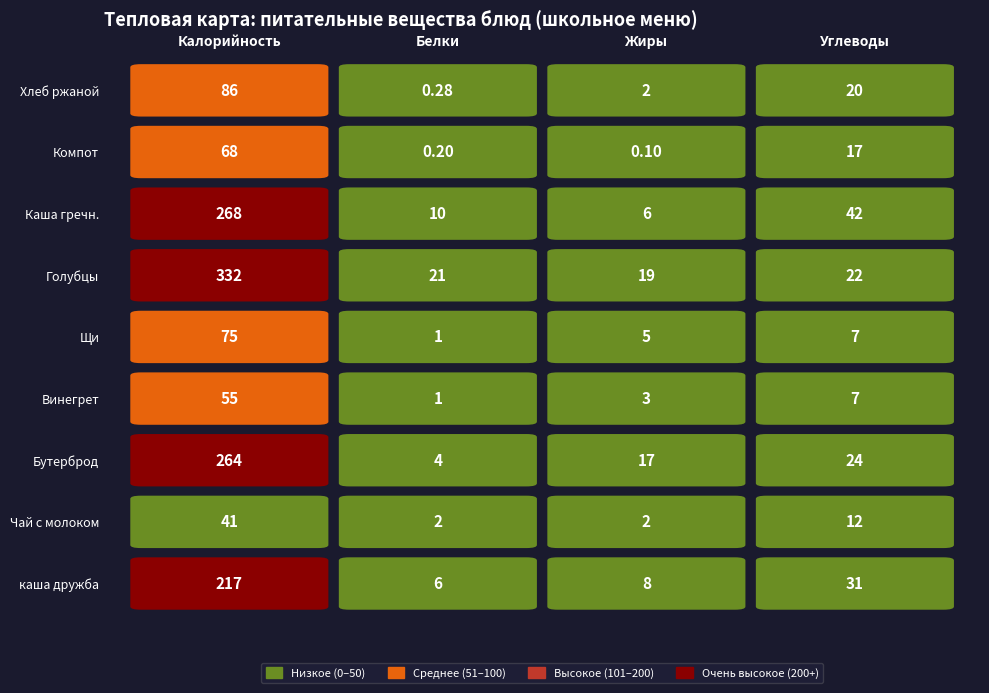

Where is каша дружба nearest to the value 111?

3